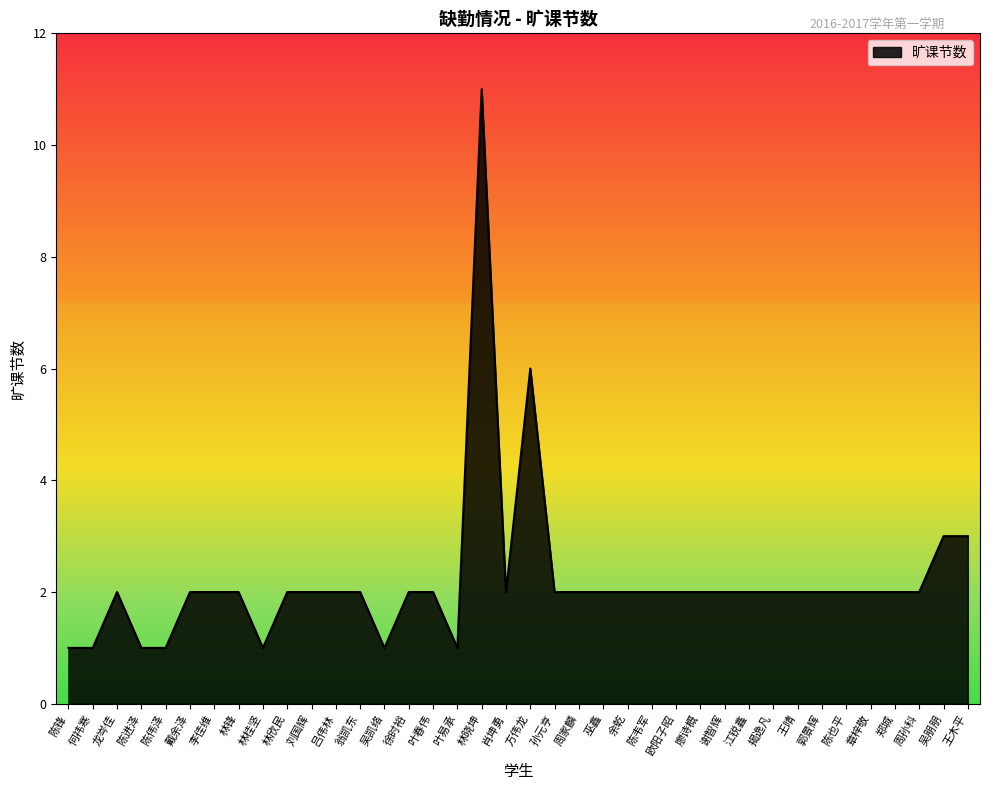

True or false: the data shows 2 at 陈伟泽.

False